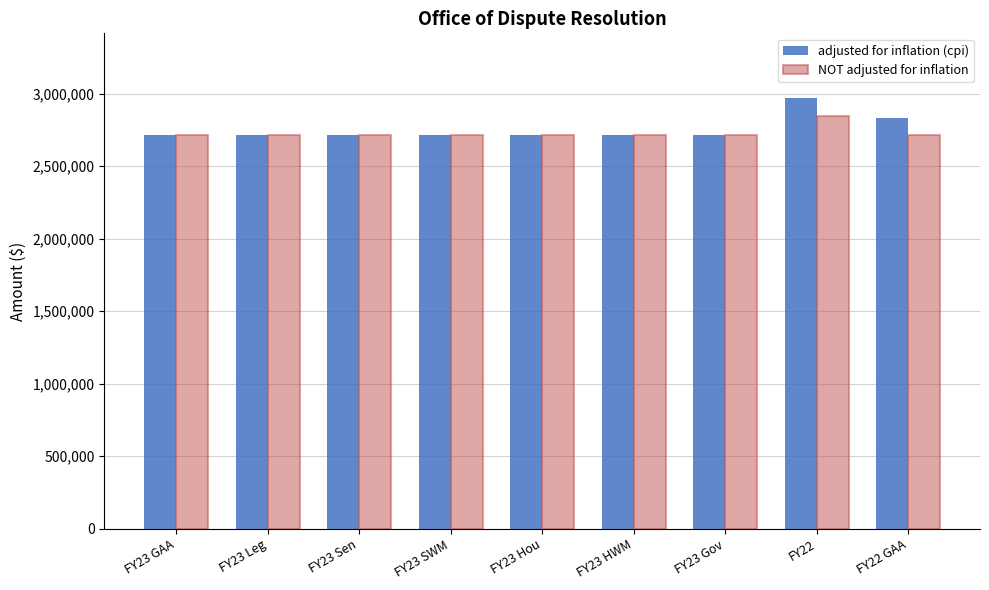

Which series has the widest spread of values?

adjusted for inflation (cpi)